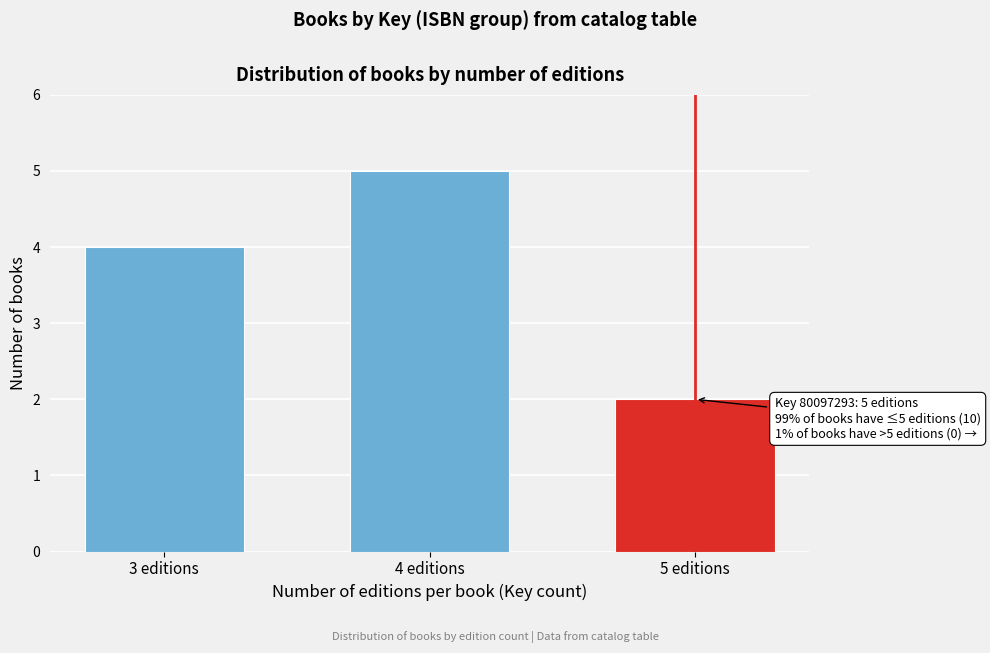

Reading right to left, transcribe all the data shown in this chart.

5 editions=2	4 editions=5	3 editions=4